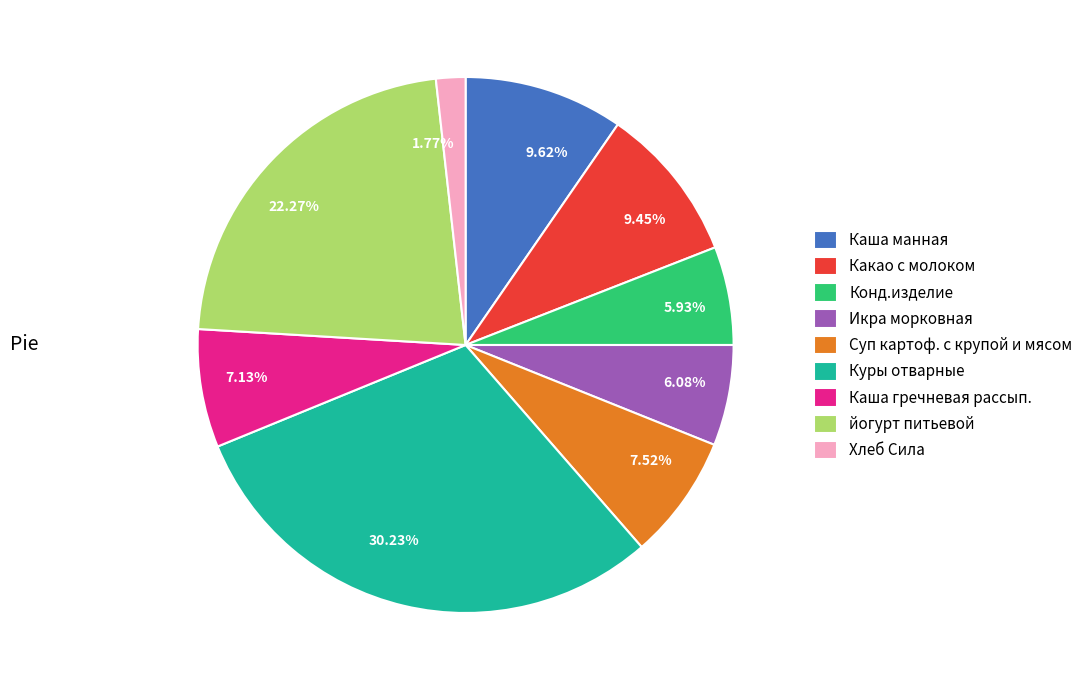

The Какао с молоком slice represents 3% of the pie. True or false?

False